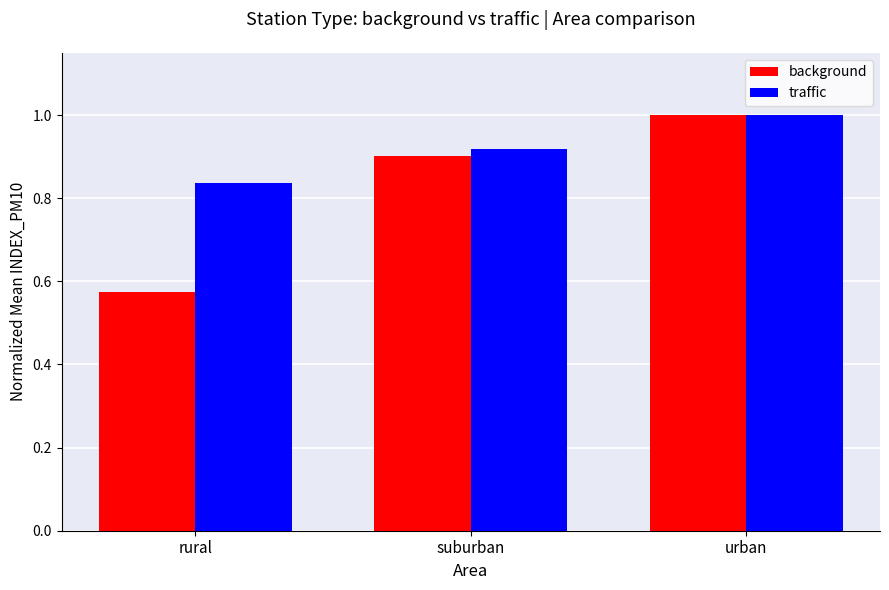

What is the difference between the maximum and minimum values in the traffic series?

0.2